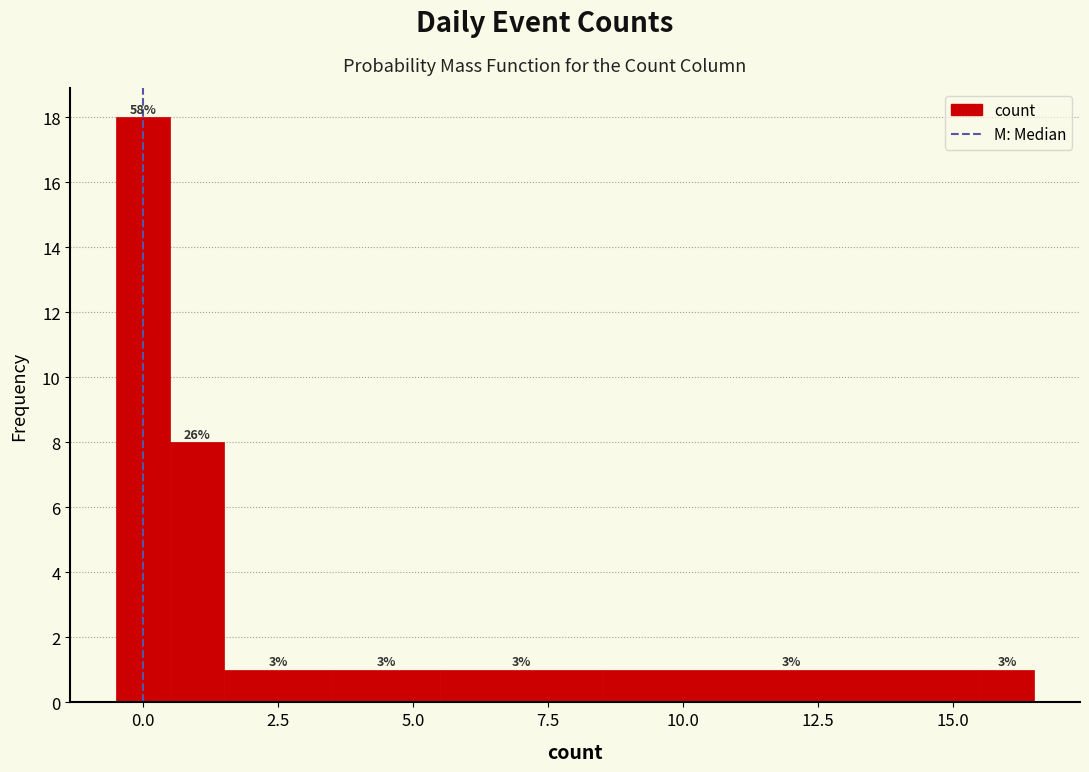

Around what value on the x-axis is the tallest bar? Give the approximate position of its centre, as read against the axis.

0.0